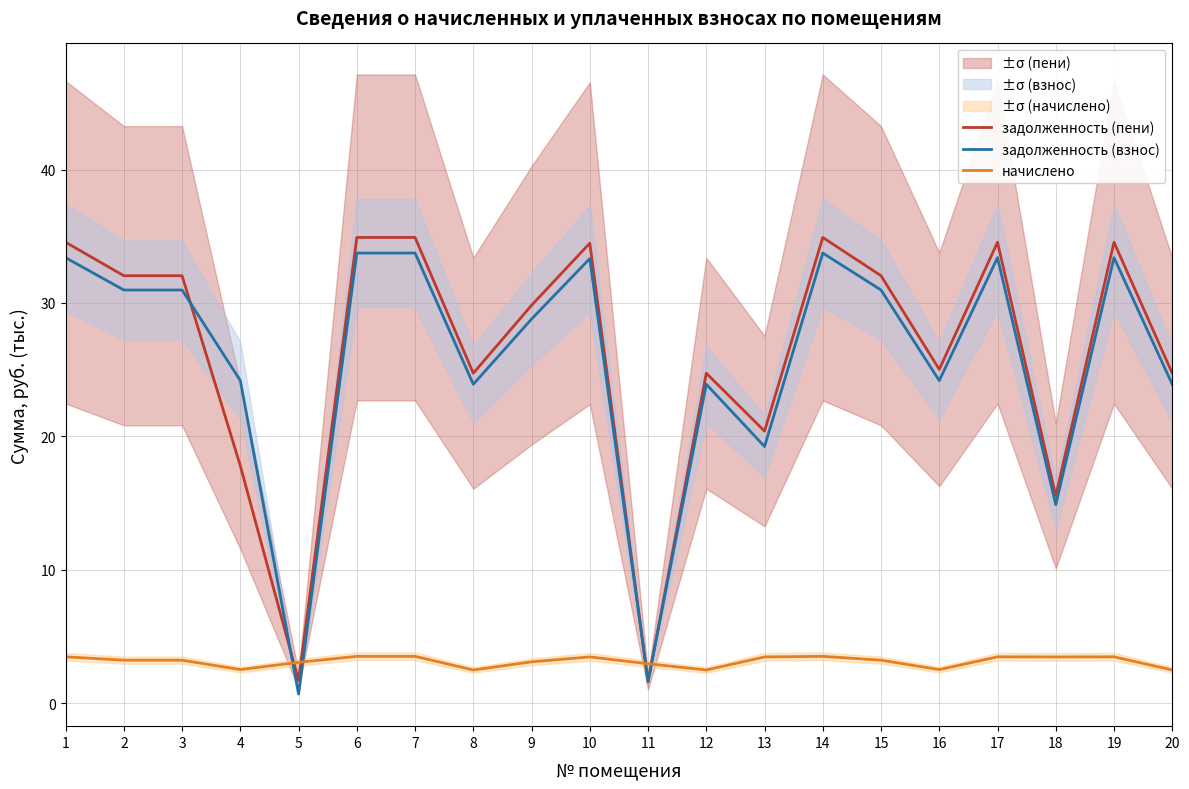

What is the greatest value displayed?

34.9